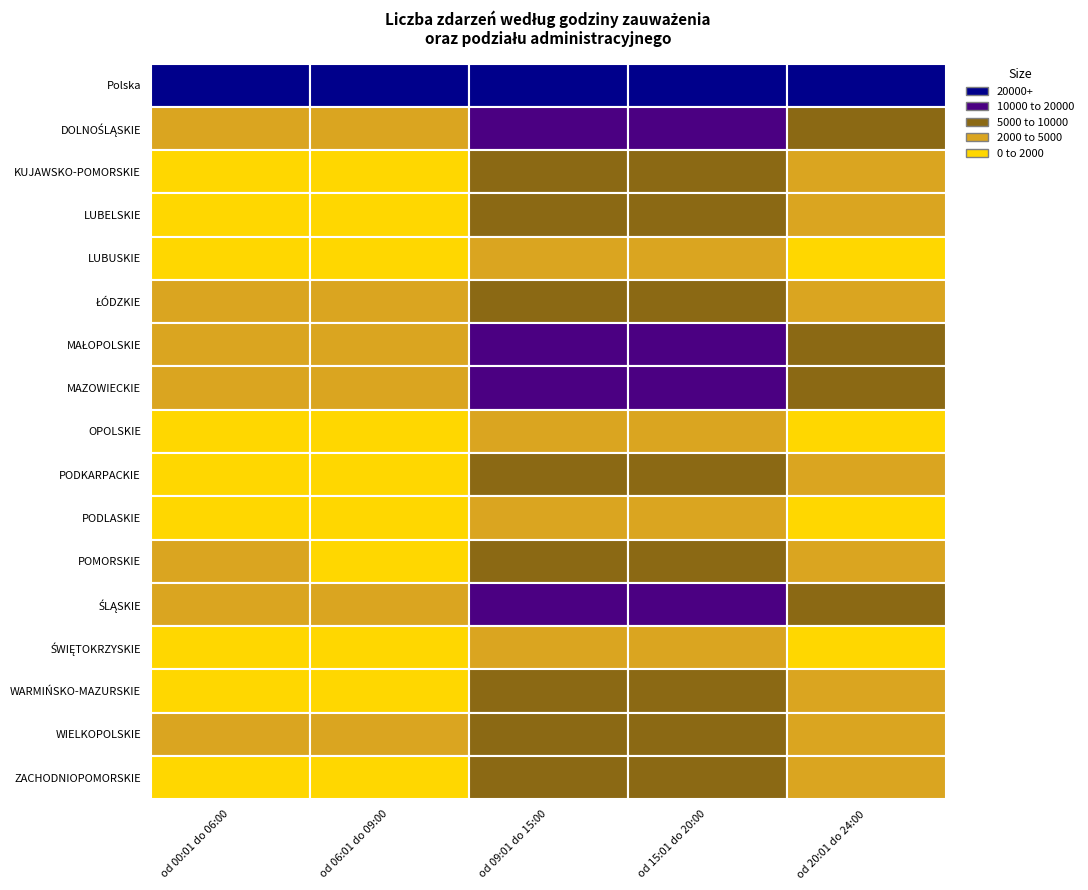

What is the sum of the od 15:01 do 20:00 values at MAZOWIECKIE and MAŁOPOLSKIE?

29578